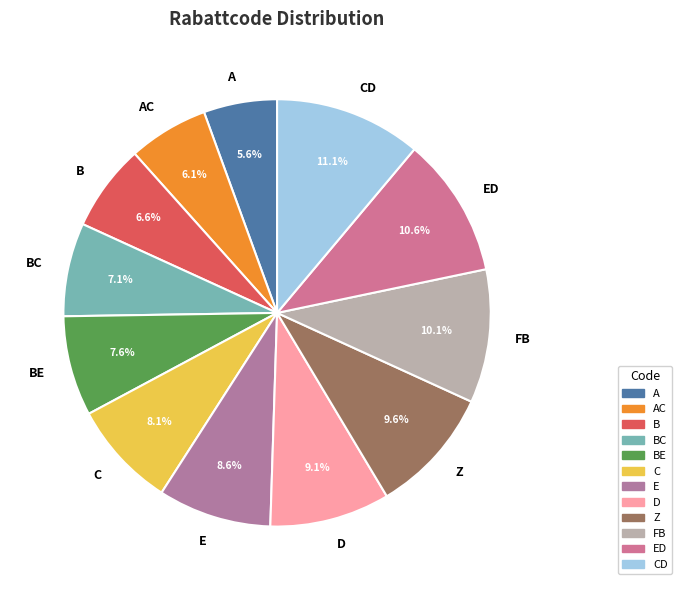

Which slice is the largest?

CD